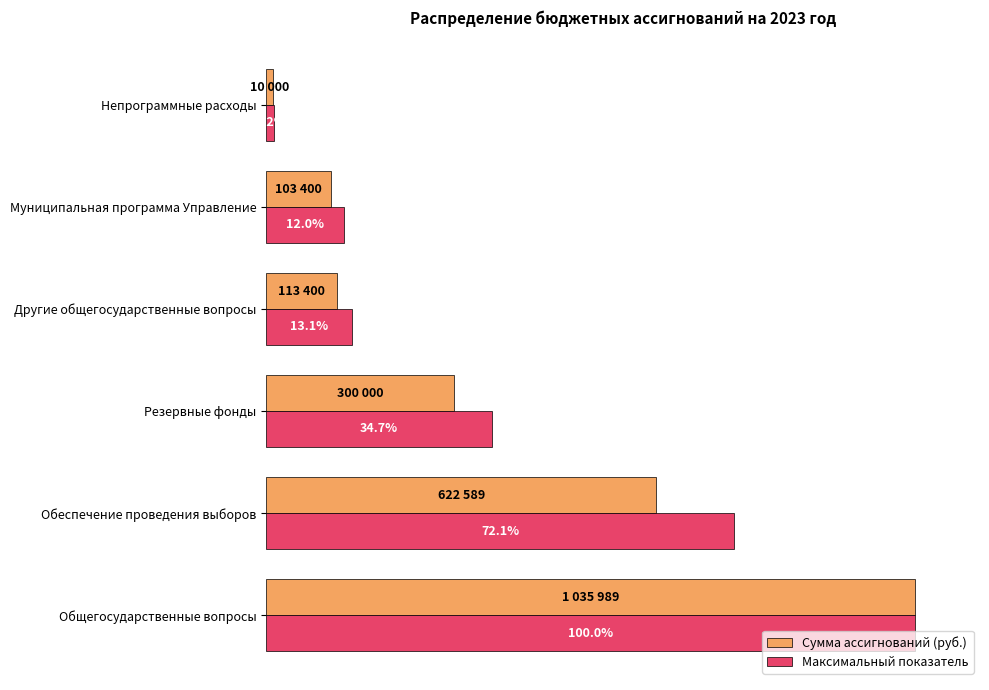

Which series has the widest spread of values?

Сумма ассигнований (руб.)